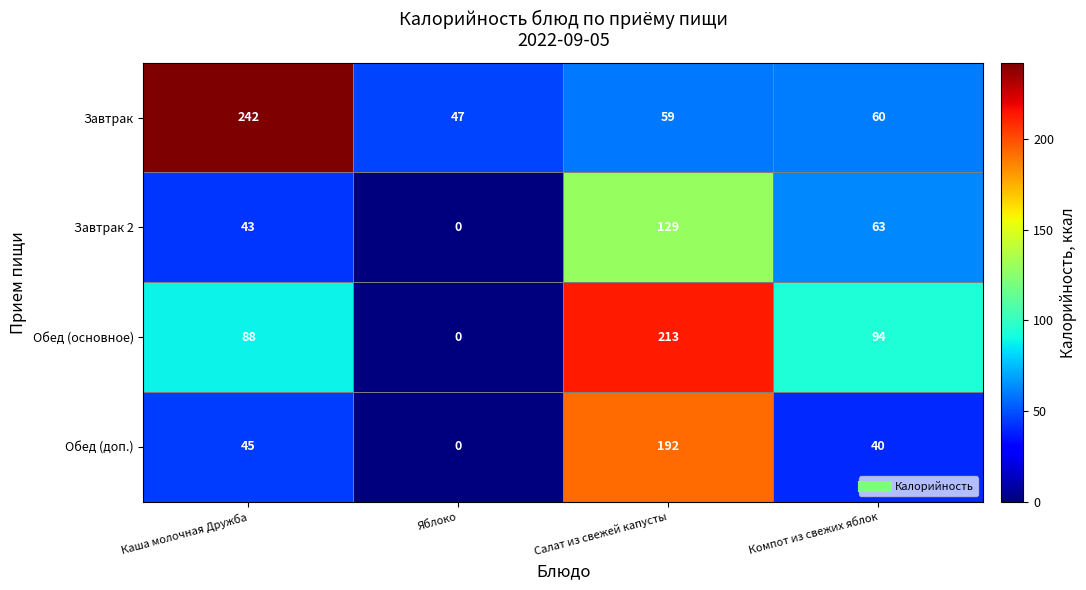

How many categories are shown in the chart?

4